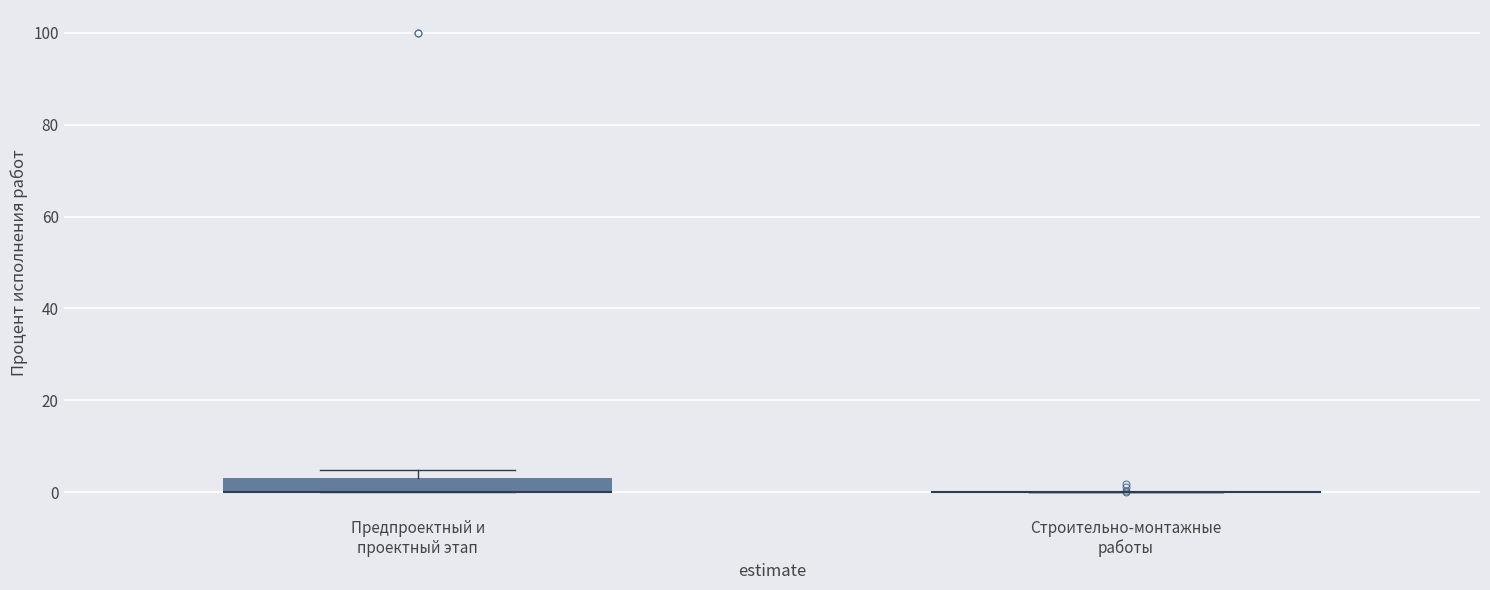

Which box is the tallest, from its lower edge to its upper edge?

Предпроектный и проектный этап